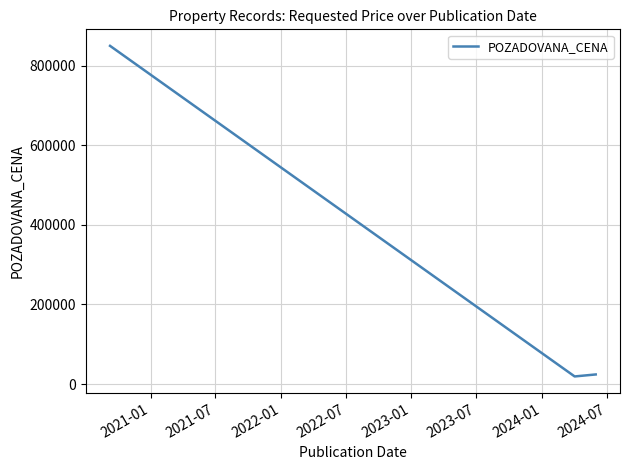

What is the greatest value displayed?

850000